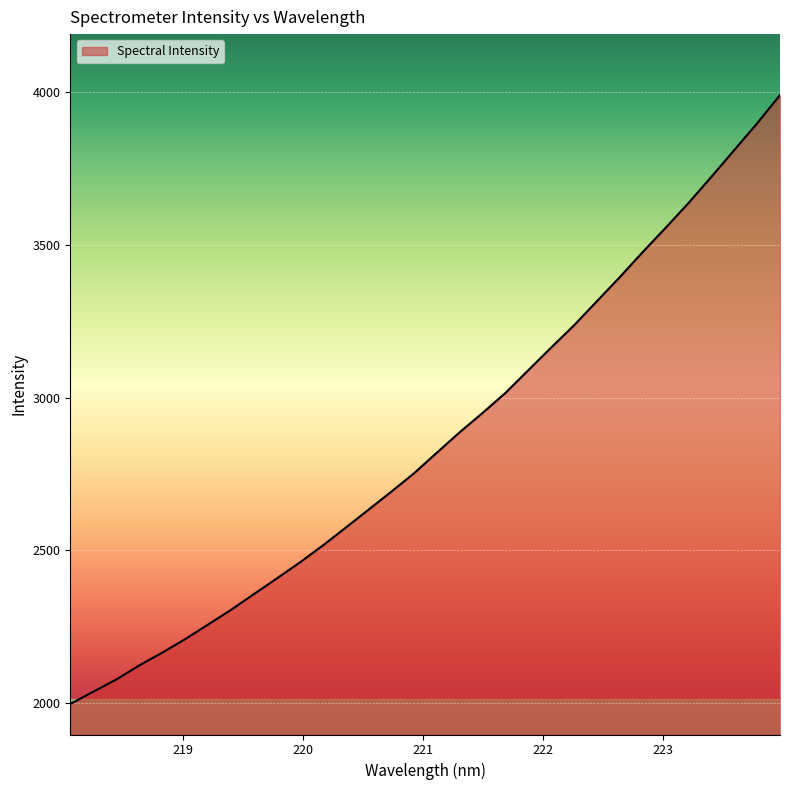

What is the minimum value shown in the chart?

1997.2